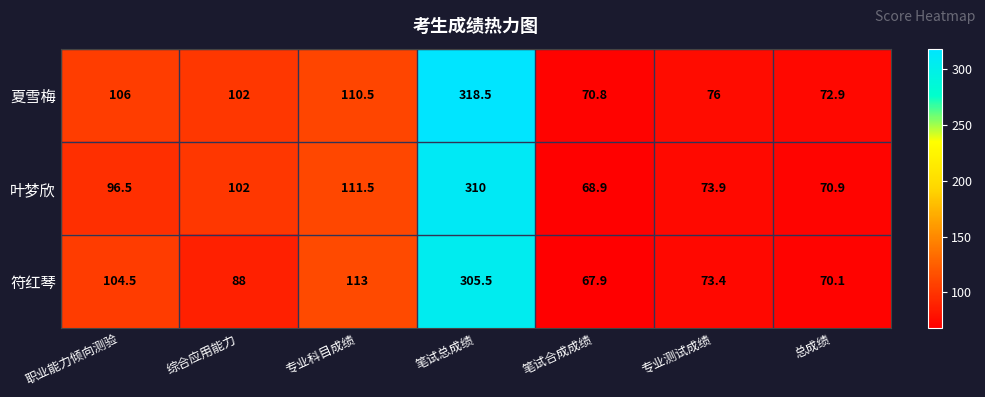

True or false: 夏雪梅 has a value of 106.0 at 职业能力倾向测验.

True